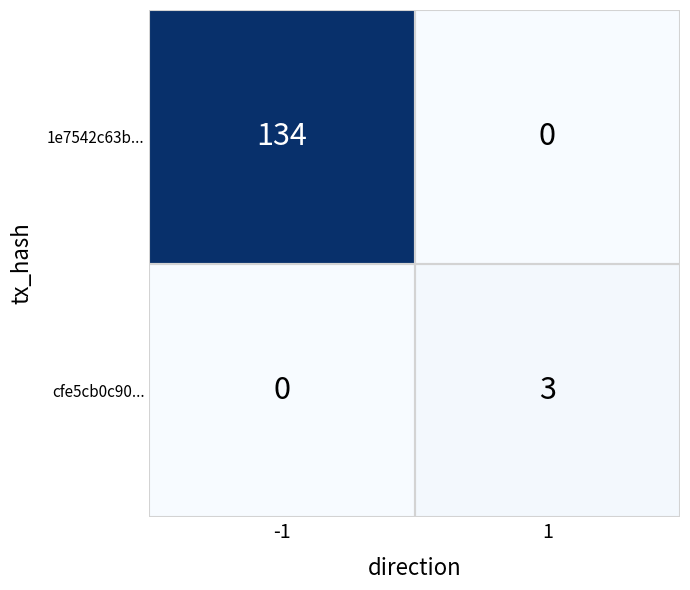

What is the approximate value of cfe5cb0c90... at 1?

3